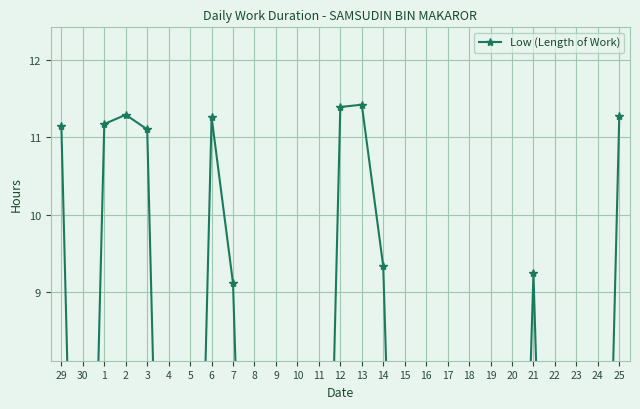

The value at 6 is 11.3. True or false?

True